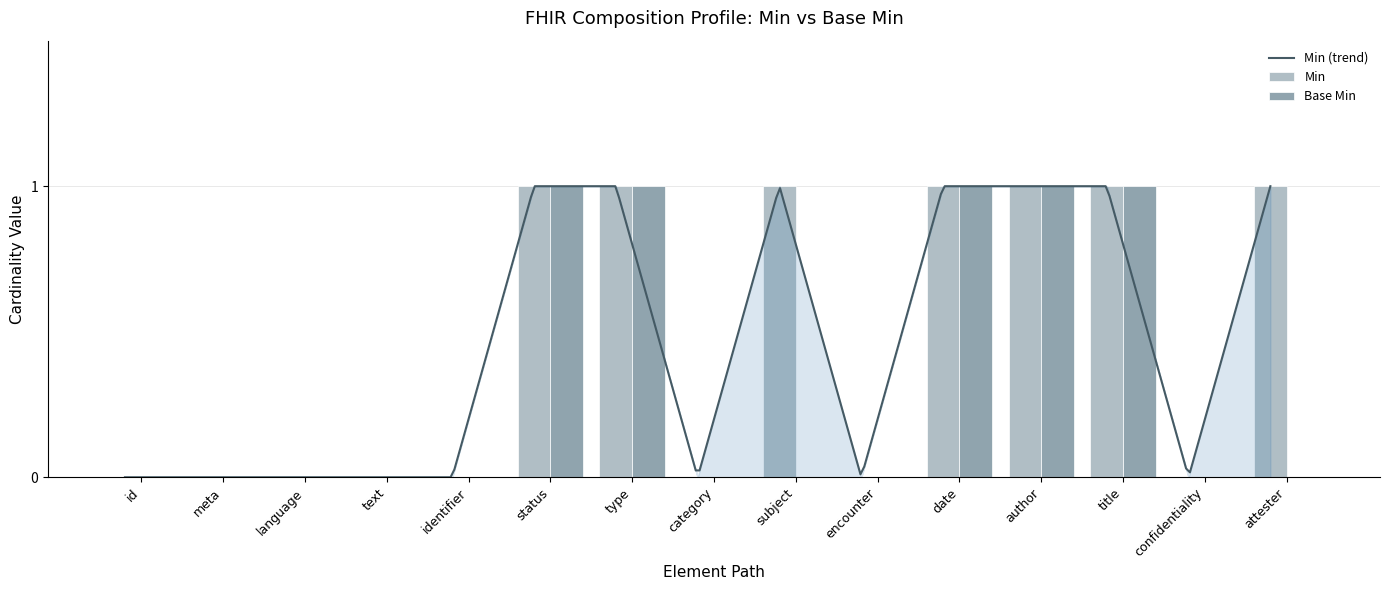

Are the bars grouped side by side (vs. stacked)?

Yes